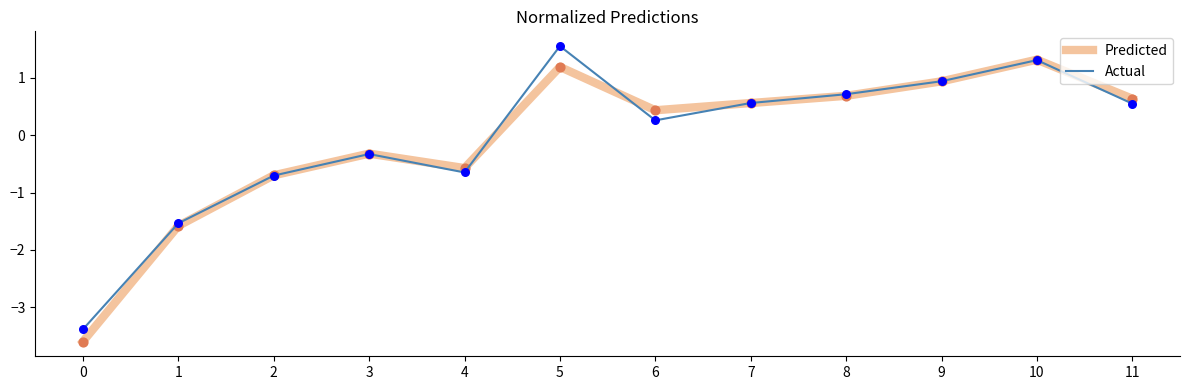

What is the total value across all series at 3?

-0.6